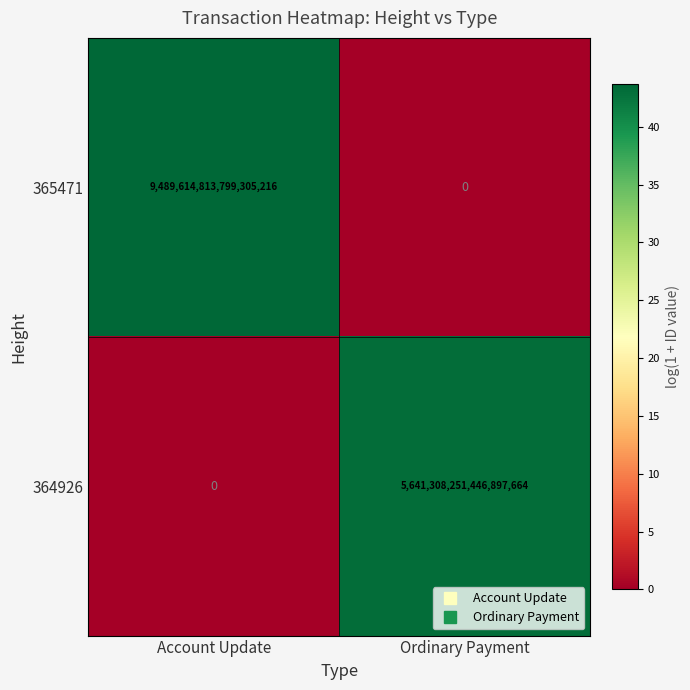

Between Account Update and Ordinary Payment, which series saw the biggest shift?

365471